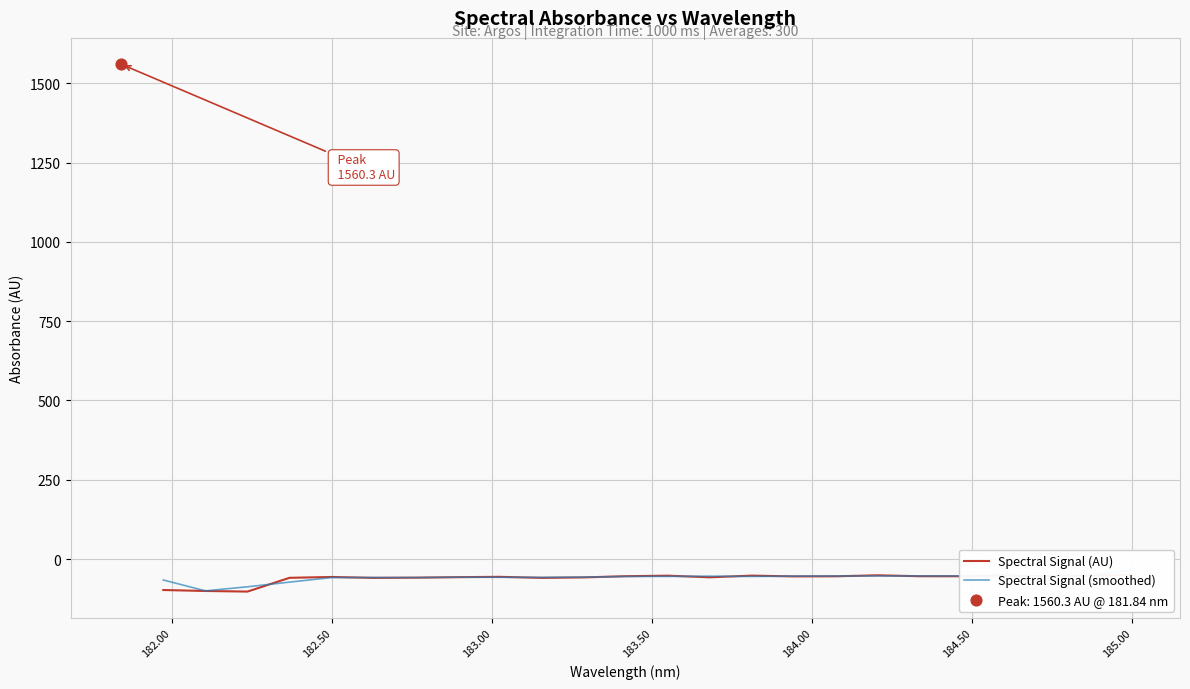

Which series contains the lowest Y value?

Spectral Signal (AU)